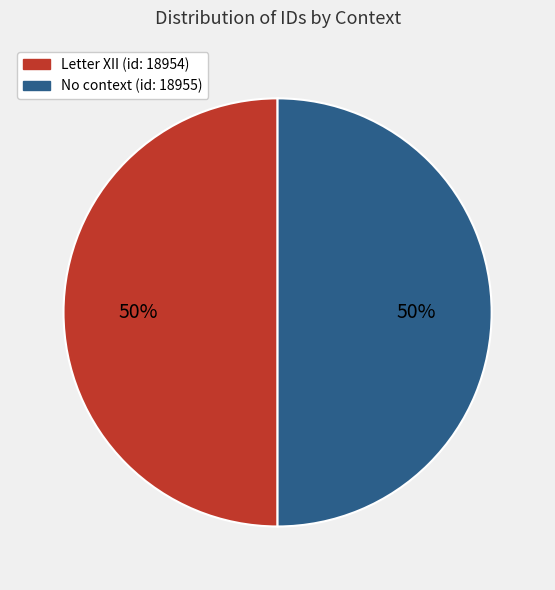

True or false: Letter XII (id: 18954) accounts for 50% of the total.

True